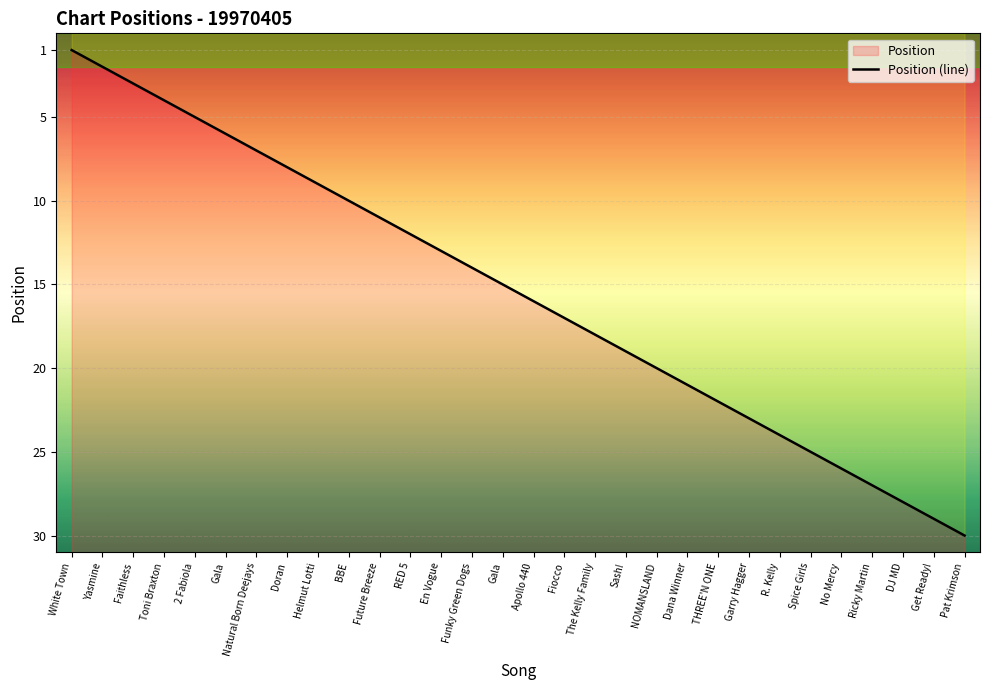

What is the difference between the maximum and minimum values?

29